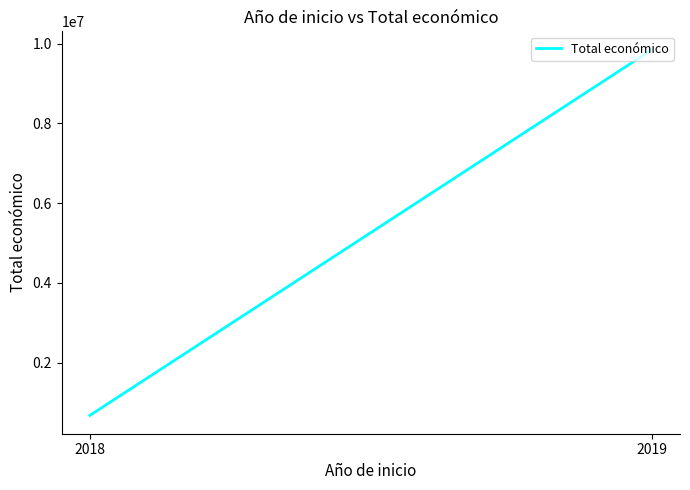

What is the change in value from 2018 to 2019?

+9174064